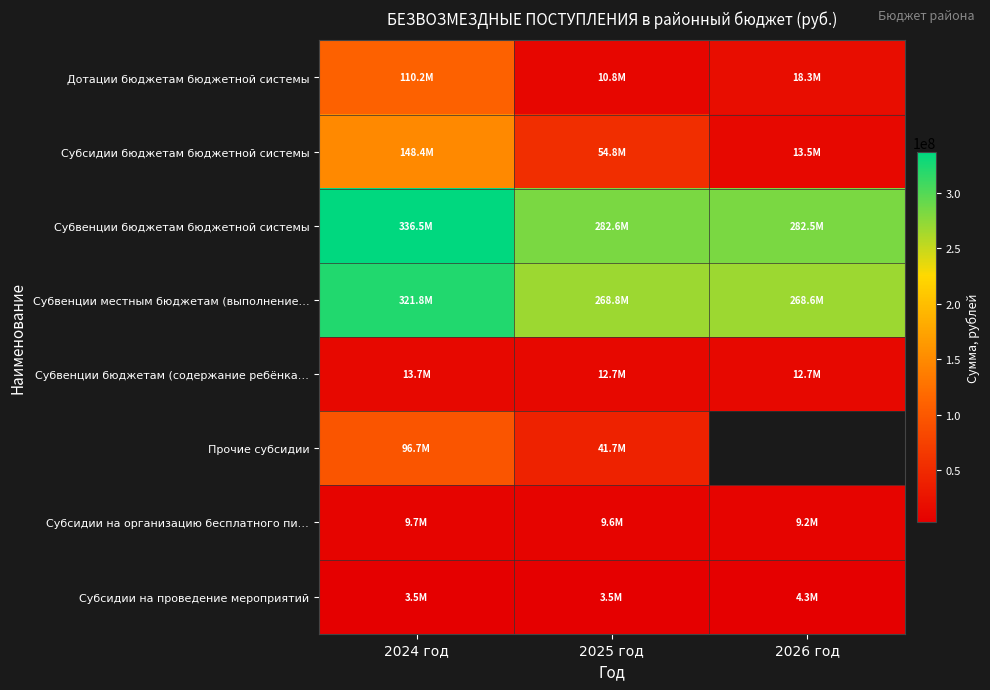

What is the spread (max minus min) of values at 2026 год?

278204097.4